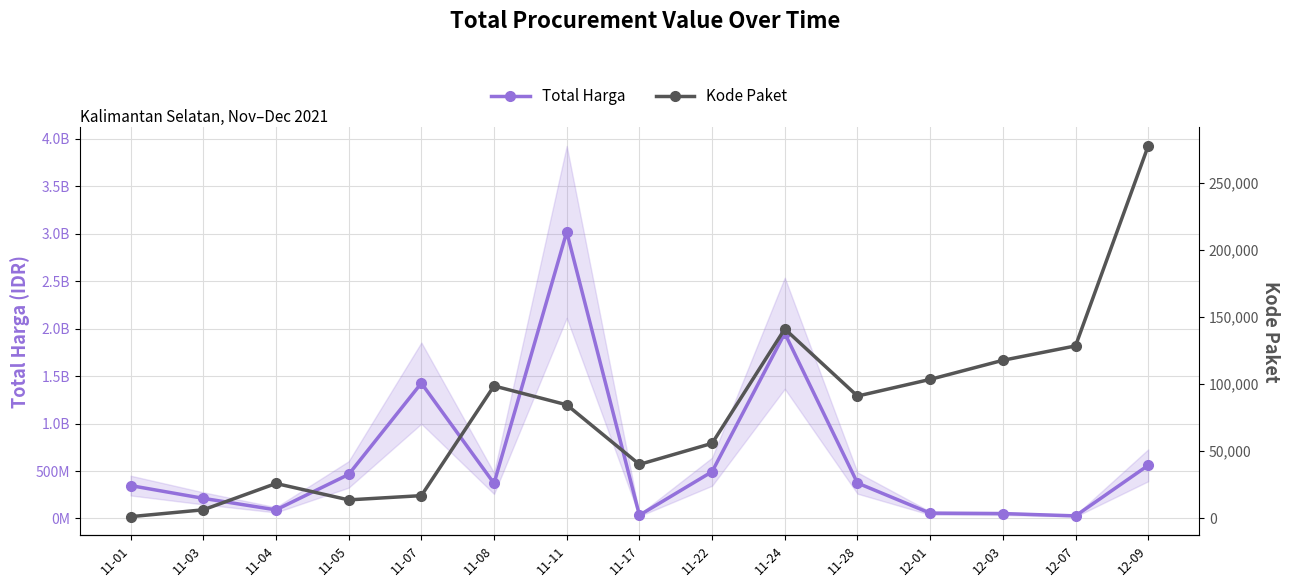

How many lines are shown in the chart?

2